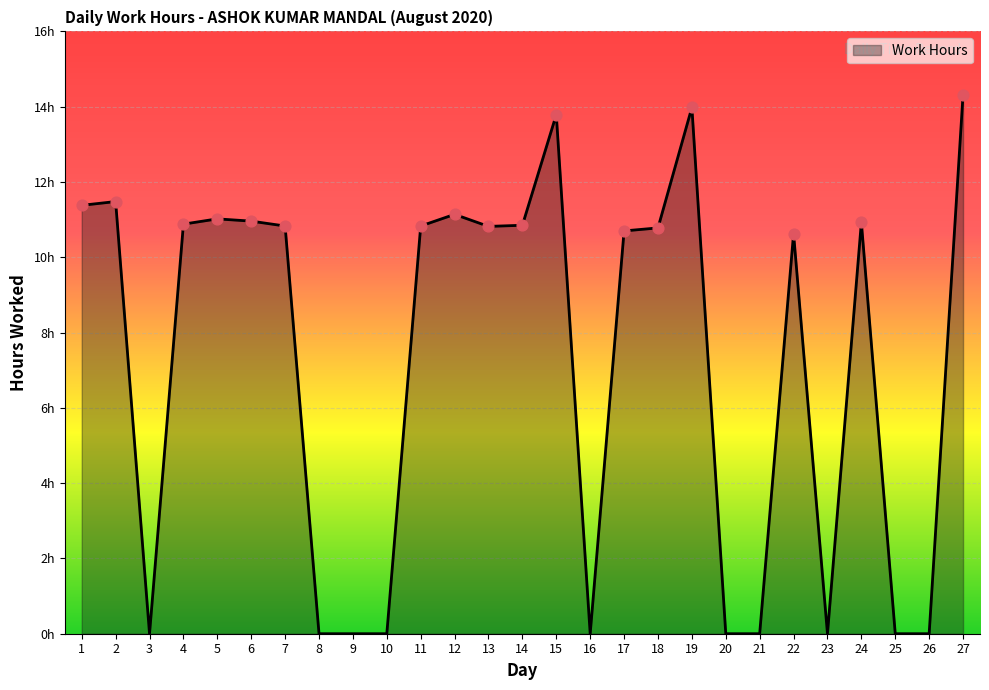

What is the change in value from 13 to 15?

+3.0